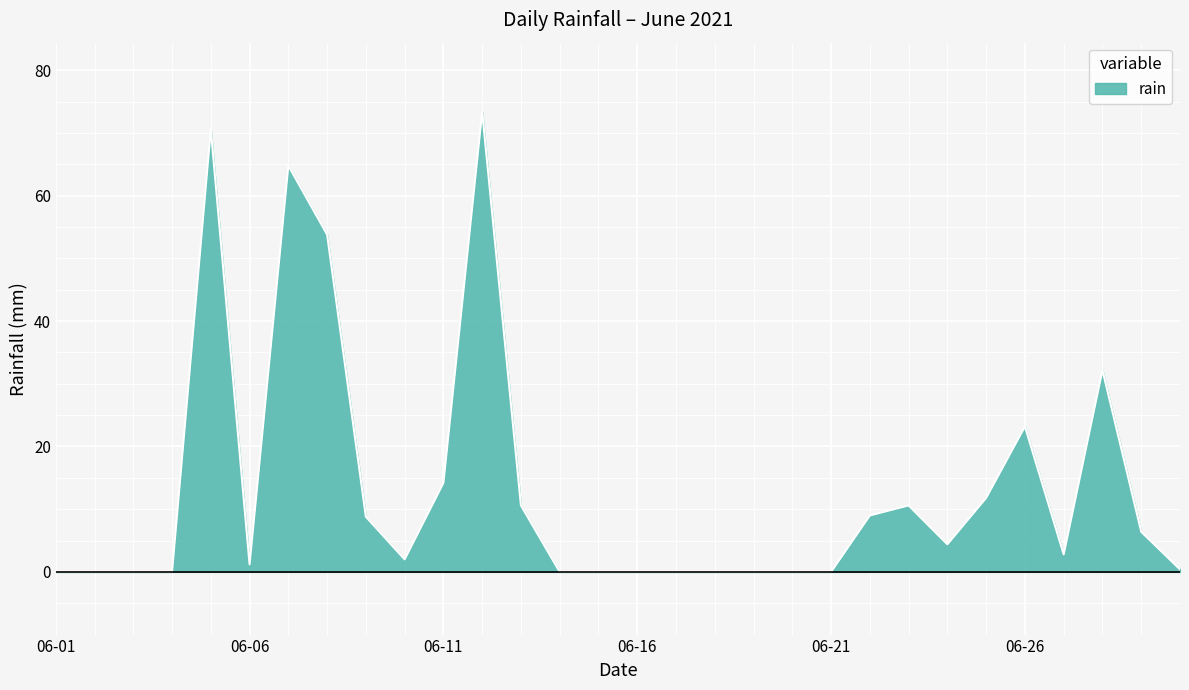

What is the difference between the maximum and minimum values?

73.4